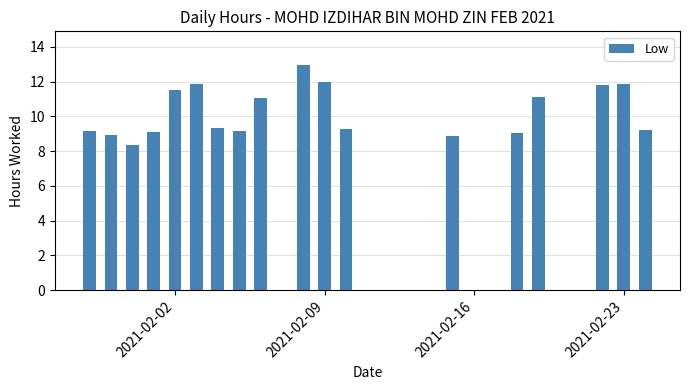

How many series are shown in this chart?

1